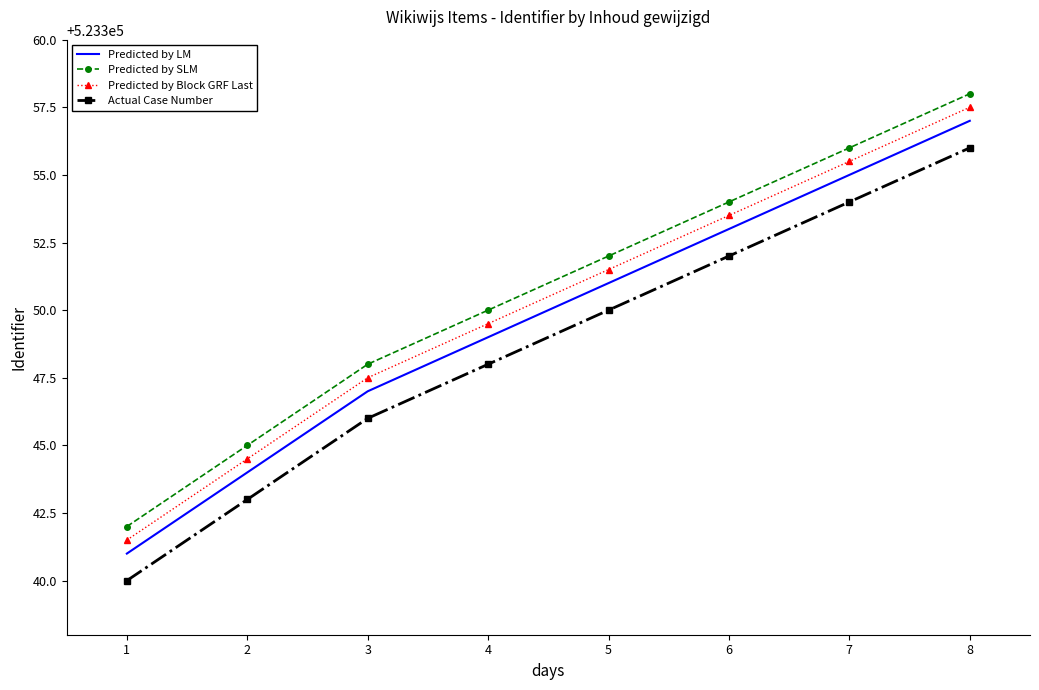

Rank the series by their average value, from highest to lowest.

Predicted by SLM, Predicted by Block GRF Last, Predicted by LM, Actual Case Number